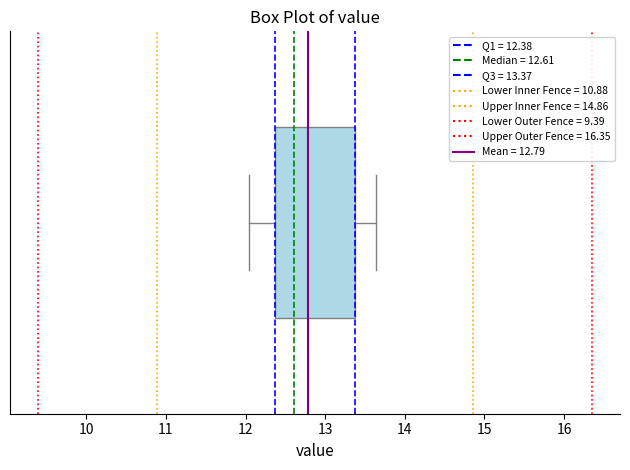

Read this box plot against the x-axis: the position of the median line, the range covered by the box, and the ends of both whiskers. The values are not printed on the chart, so give them approximately, as read against the axis.

median 12.6, box 12.4 to 13.4, whiskers 12.0 to 13.6